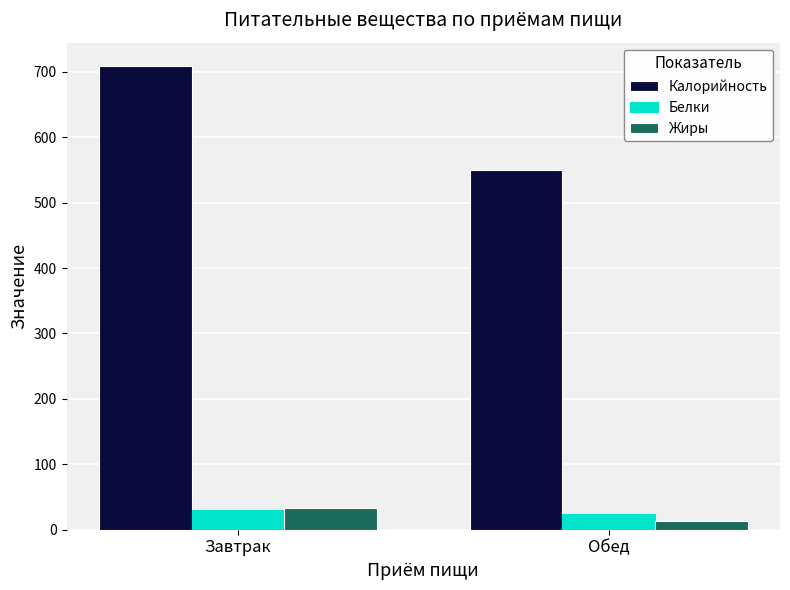

Is it true that Жиры equals 32.8 at Завтрак?

True